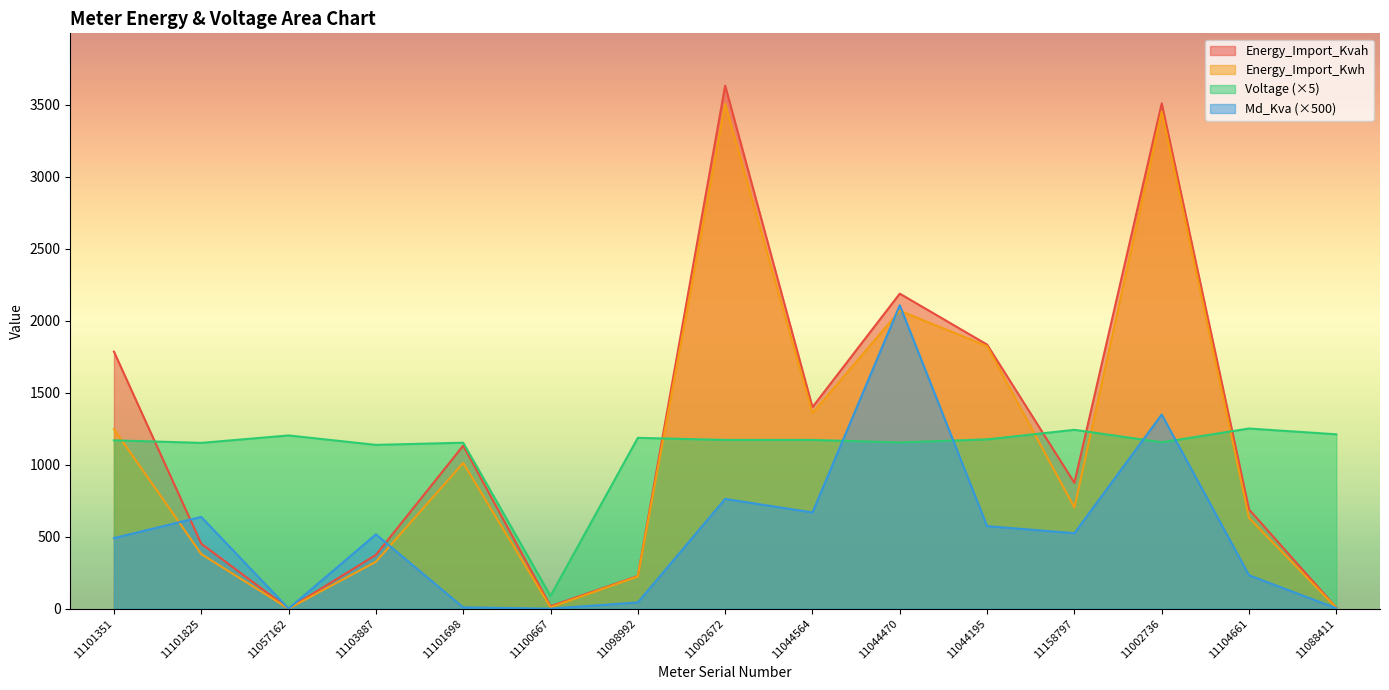

The Md_Kva series shows 637.0 at 11101825. True or false?

True